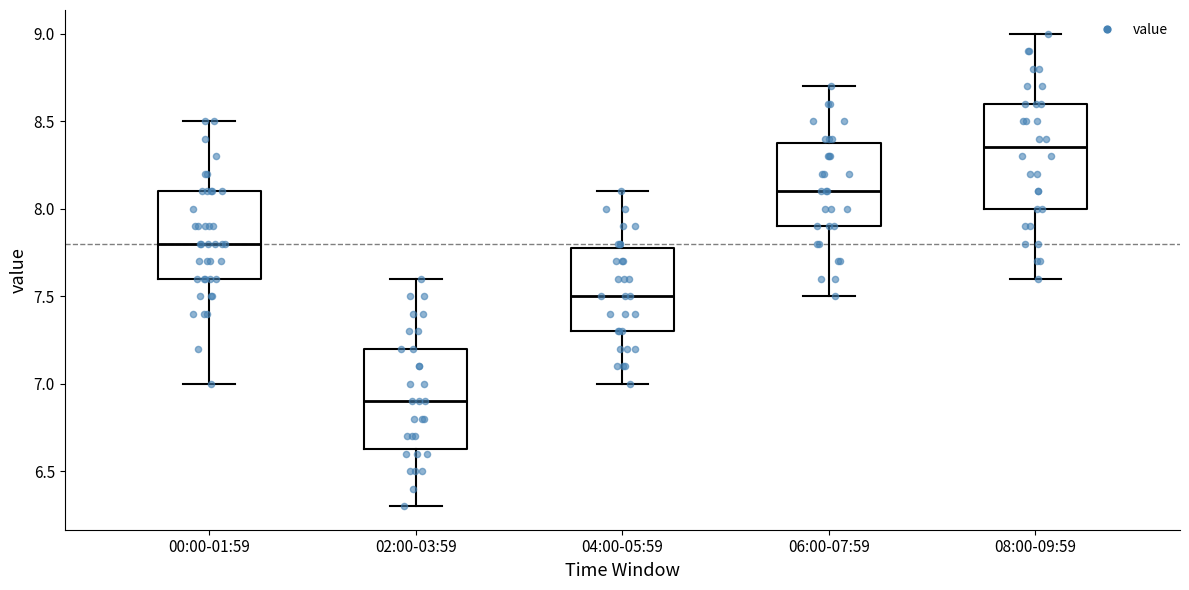

Where does the upper whisker of the box for 04:00-05:59 end on the y-axis? The values are not printed on the chart, so give them approximately, as read against the axis.

8.10